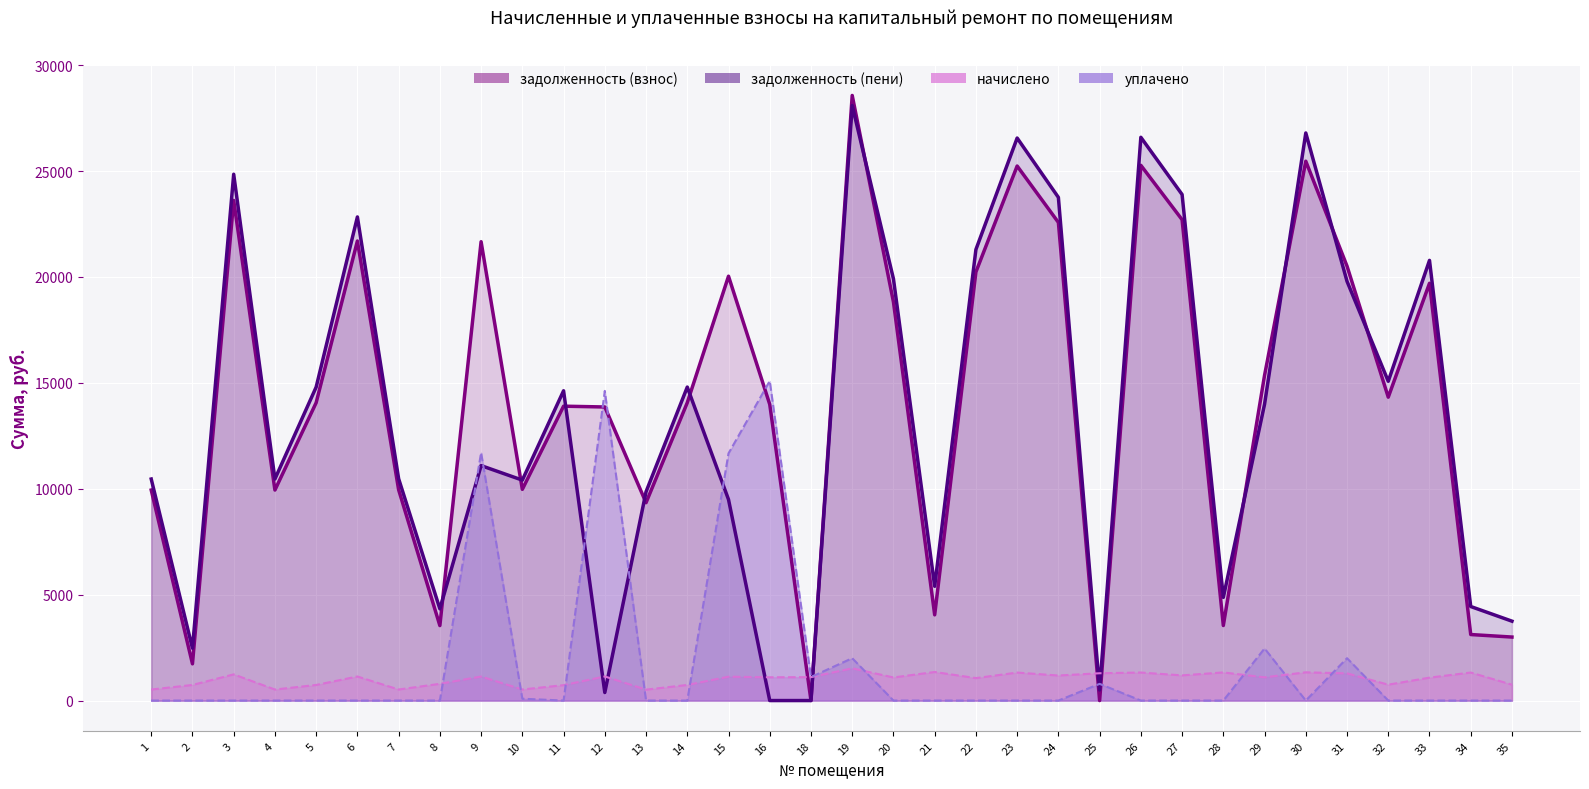

Which label corresponds to the largest value in the chart?

19